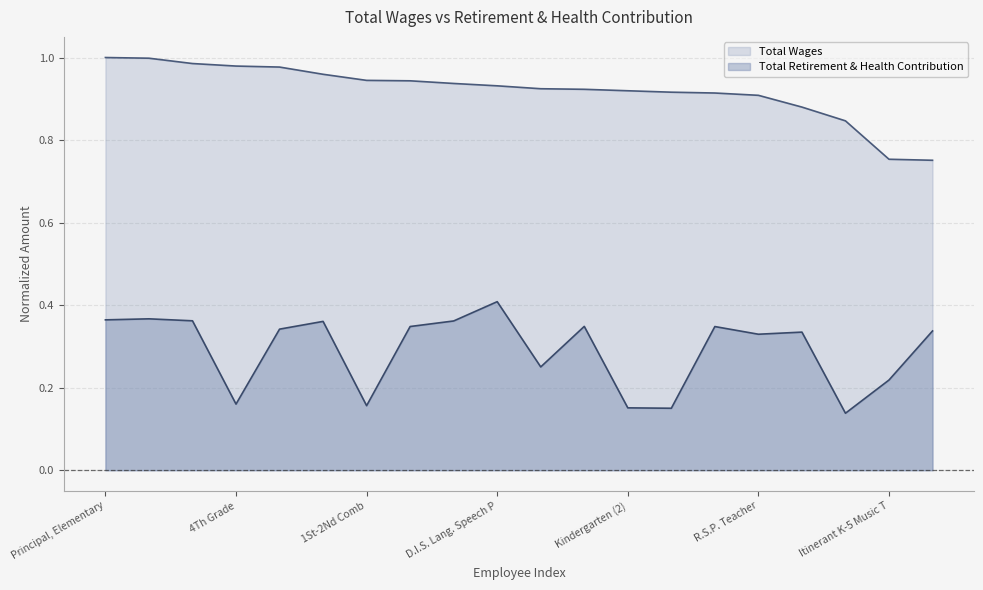

What position from the left is Principal, Elementary?

1